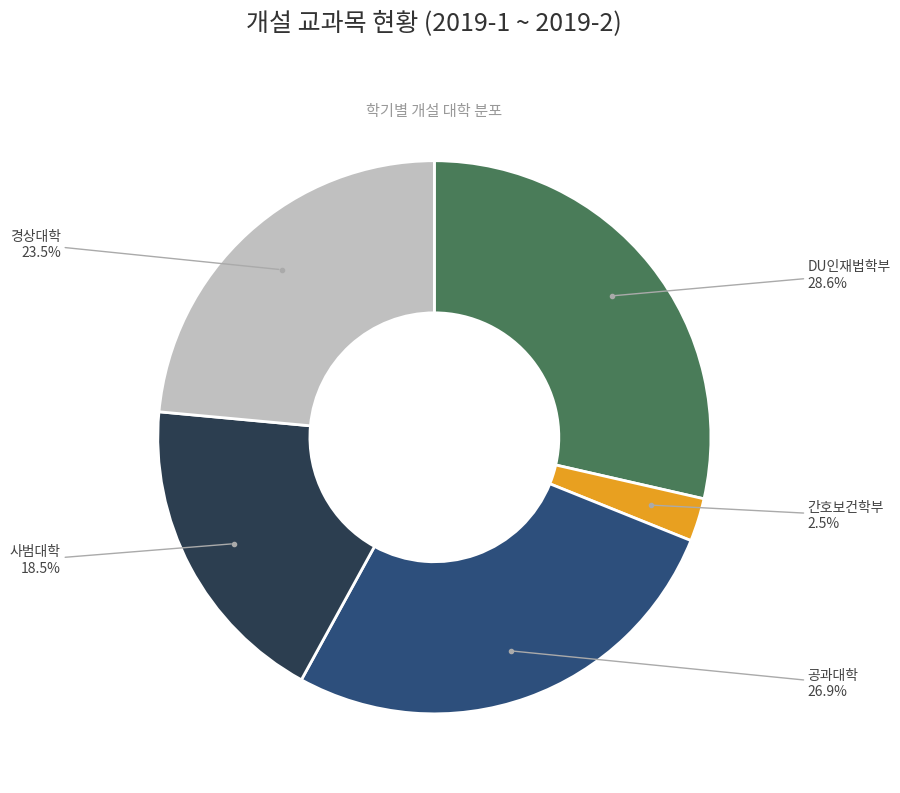

Is there a majority slice in this chart?

No